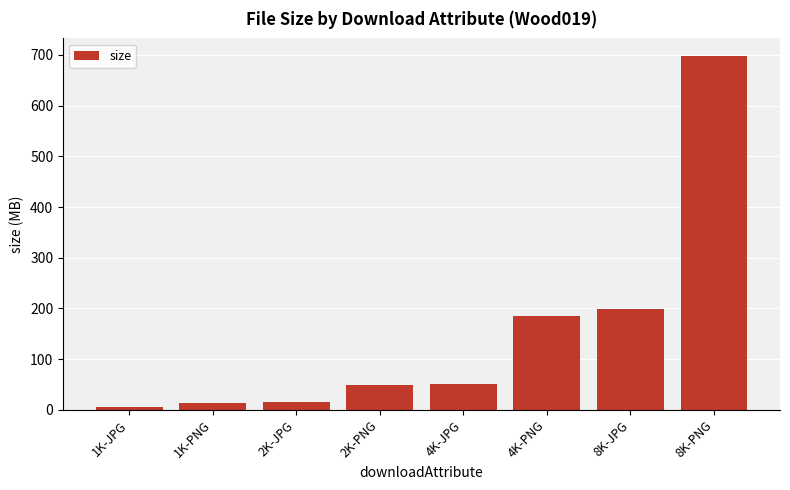

What value does the data have at 4K-PNG?

185.4